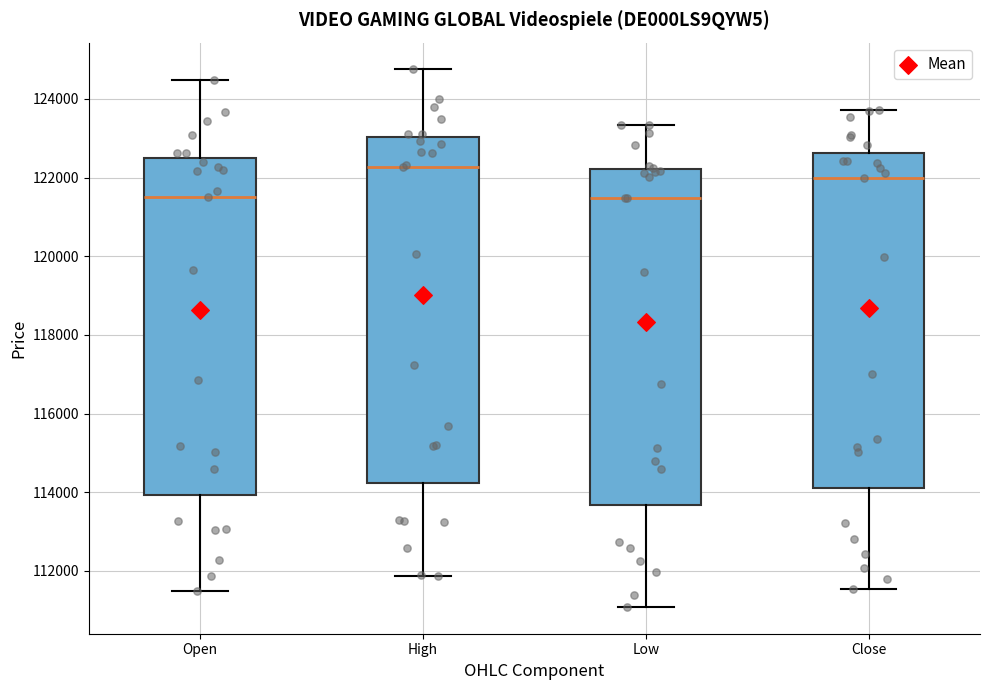

Where is the upper edge of the box for Low on the y-axis? The values are not printed on the chart, so give them approximately, as read against the axis.

122200